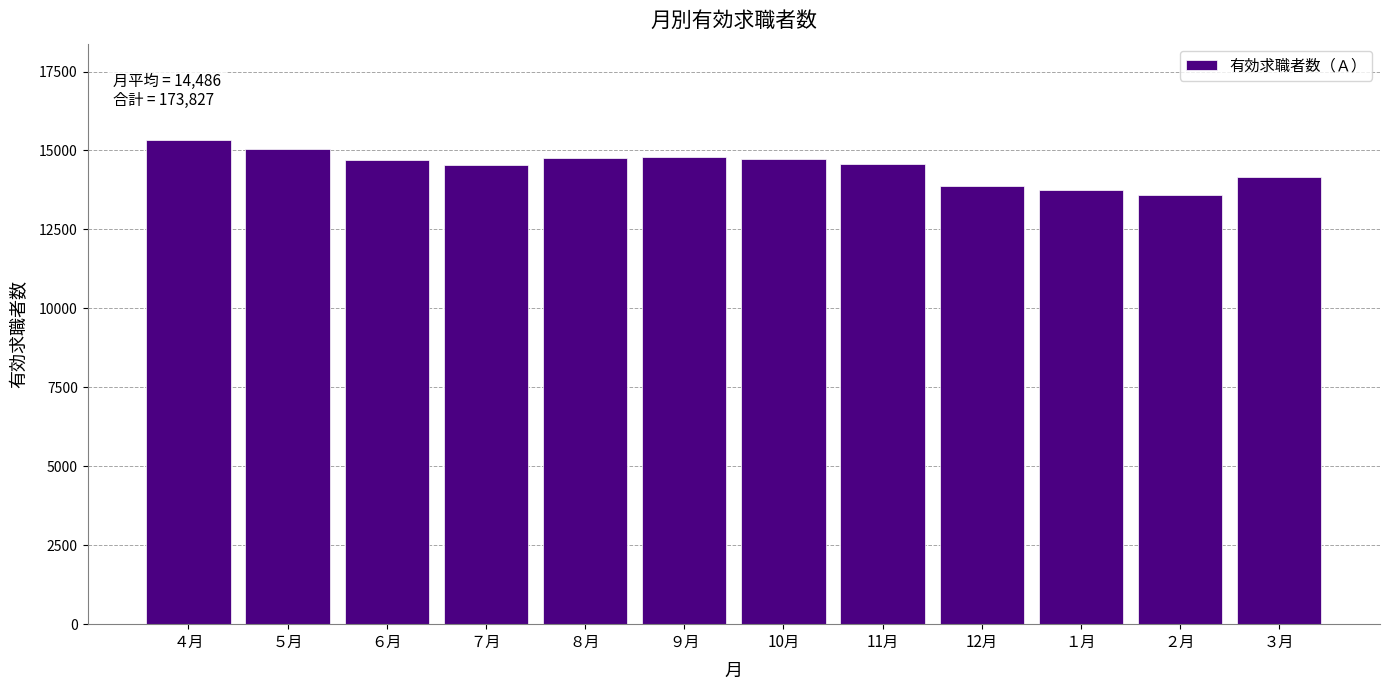

What is the label of the 10th bar from the left?

１月